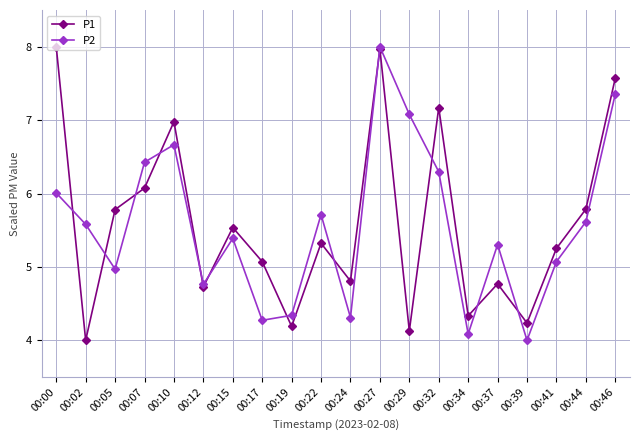

Reading right to left, list all the values displayed in this chart.

P1: 7.6	5.8	5.3	4.2	4.8	4.3	7.2	4.1	8.0	4.8	5.3	4.2	5.1	5.5	4.7	7.0	6.1	5.8	4.0	8.0
P2: 7.4	5.6	5.1	4.0	5.3	4.1	6.3	7.1	8.0	4.3	5.7	4.3	4.3	5.4	4.8	6.7	6.4	5.0	5.6	6.0